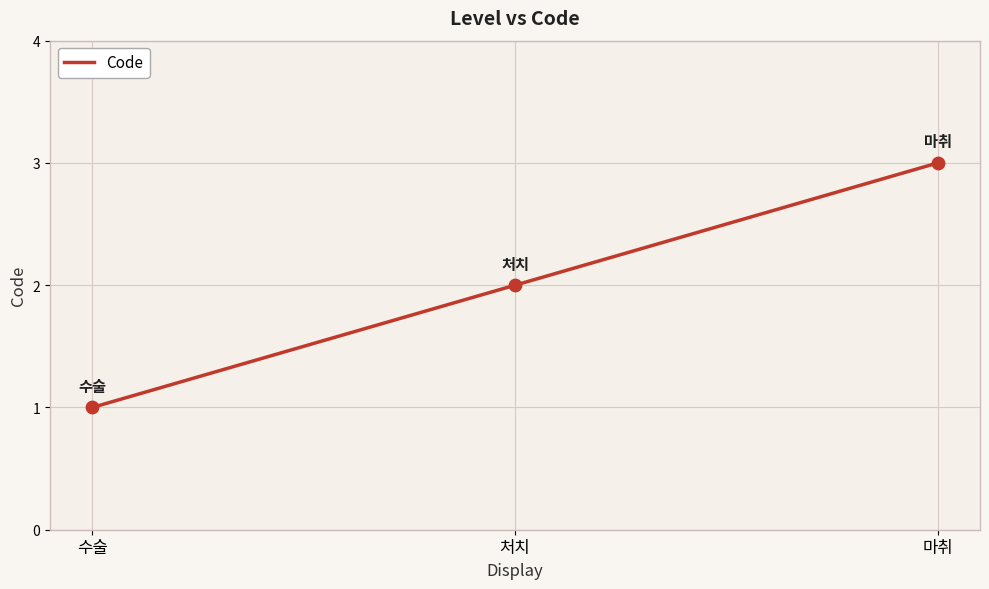

Approximately how many times larger is the value at 처치 compared to 마취?

0.7